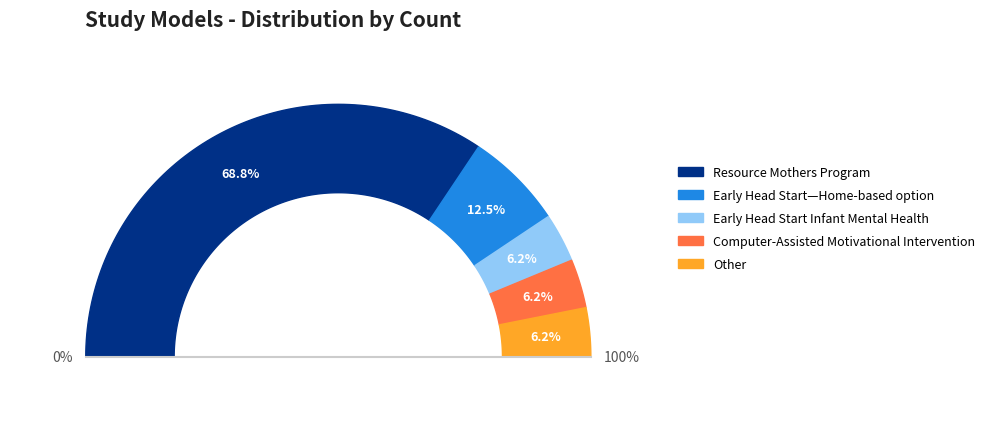

Which slice is the largest?

Resource Mothers Program